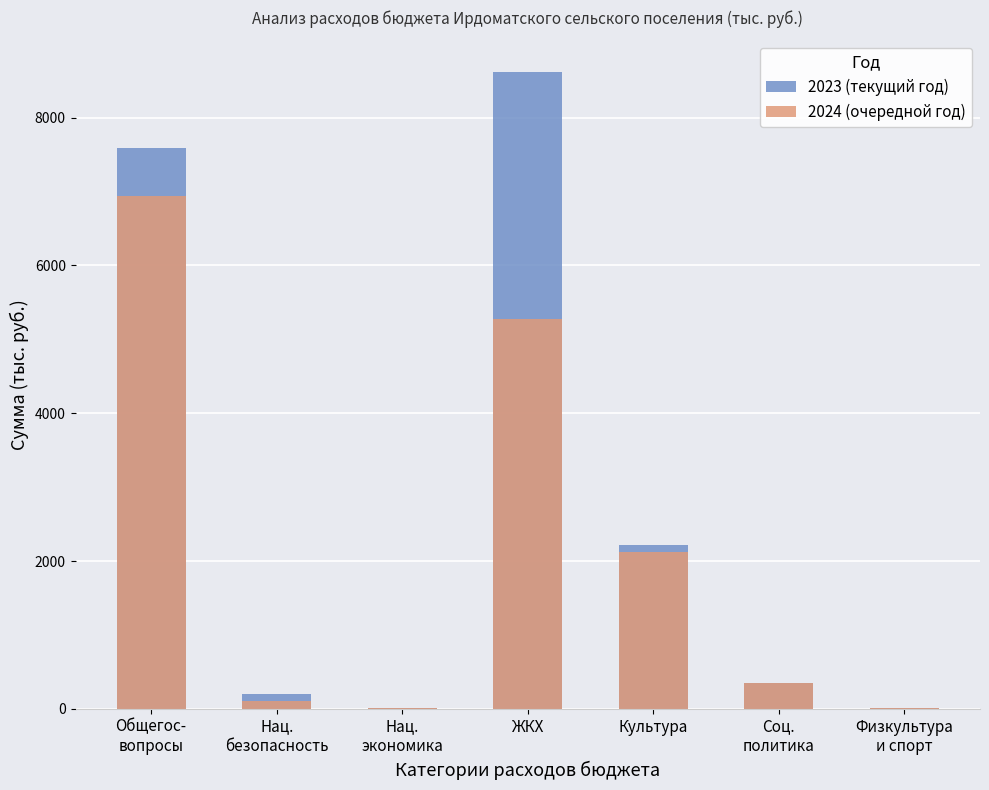

What is the highest value of the 2024 (очередной год) series?

6942.2